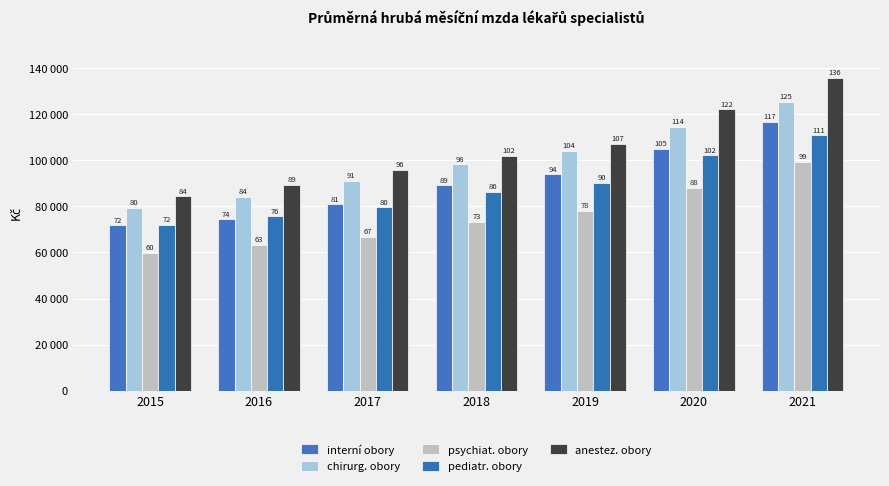

List the labels in order of interní obory value, largest first.

2021, 2020, 2019, 2018, 2017, 2016, 2015